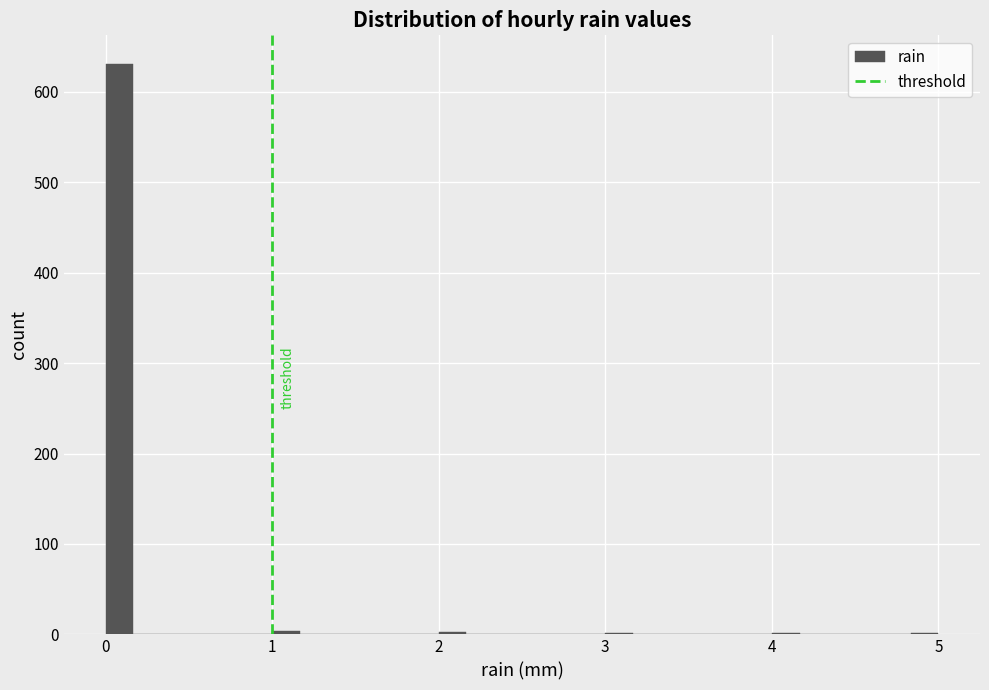

Read against the x-axis, roughly where is the centre of the tallest bar?

0.1